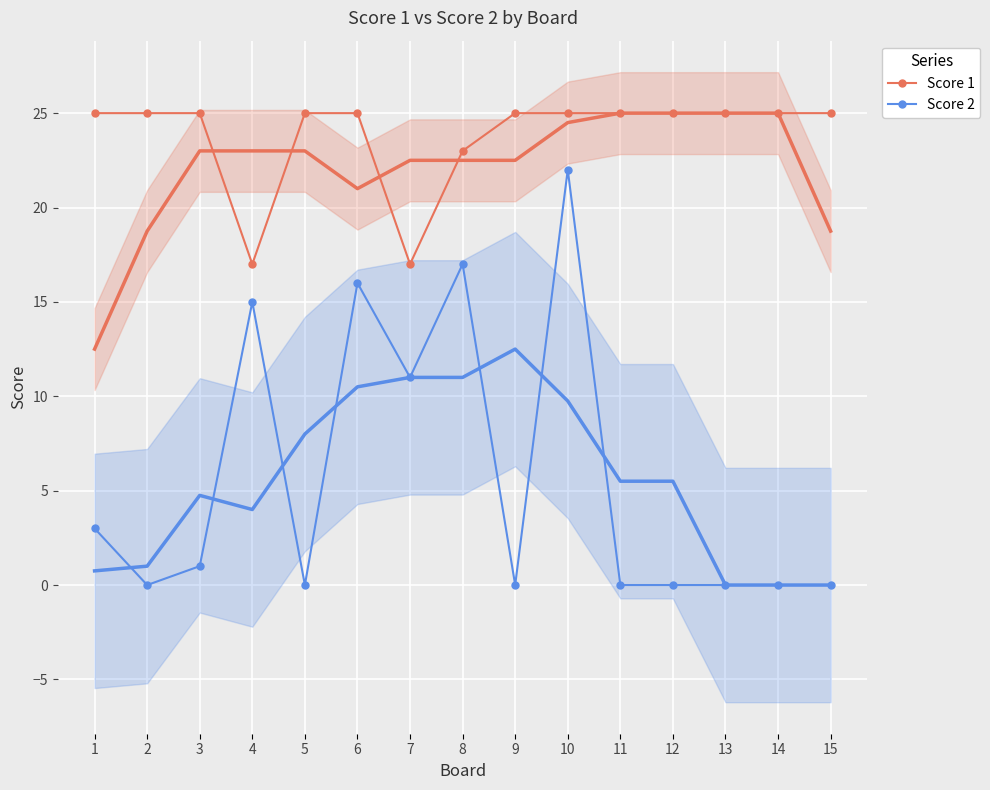

List the labels in order of Score 1 value, smallest first.

4, 7, 8, 1, 2, 3, 5, 6, 9, 10, 11, 12, 13, 14, 15